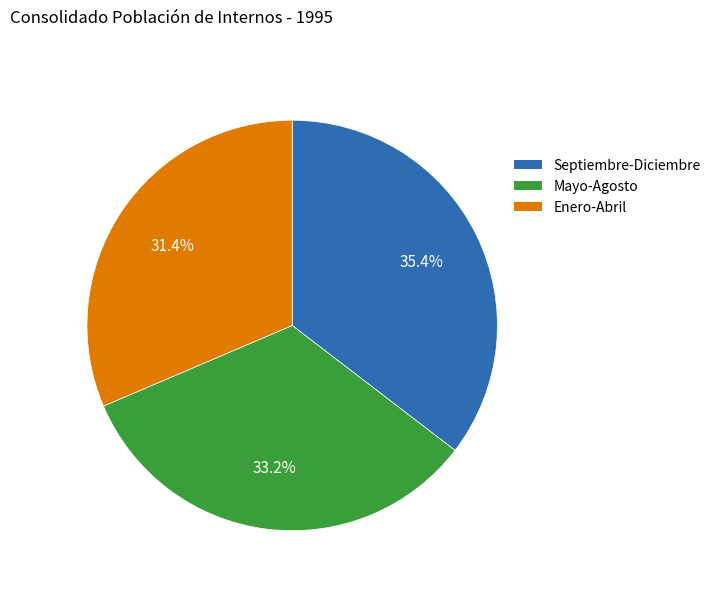

Is there any slice that represents more than half of the pie?

No